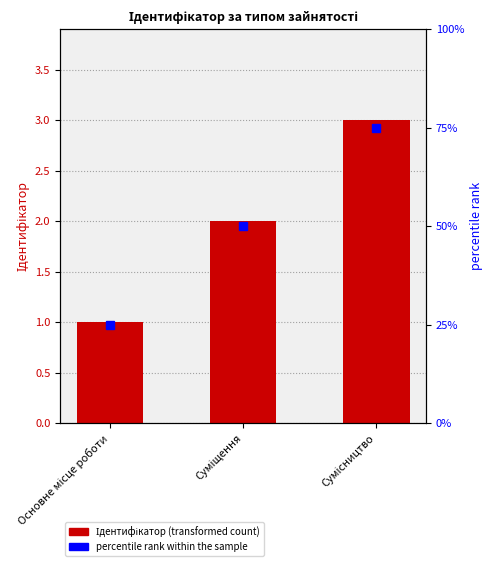

Between Сумісництво and Основне місце роботи, which is larger?

Сумісництво